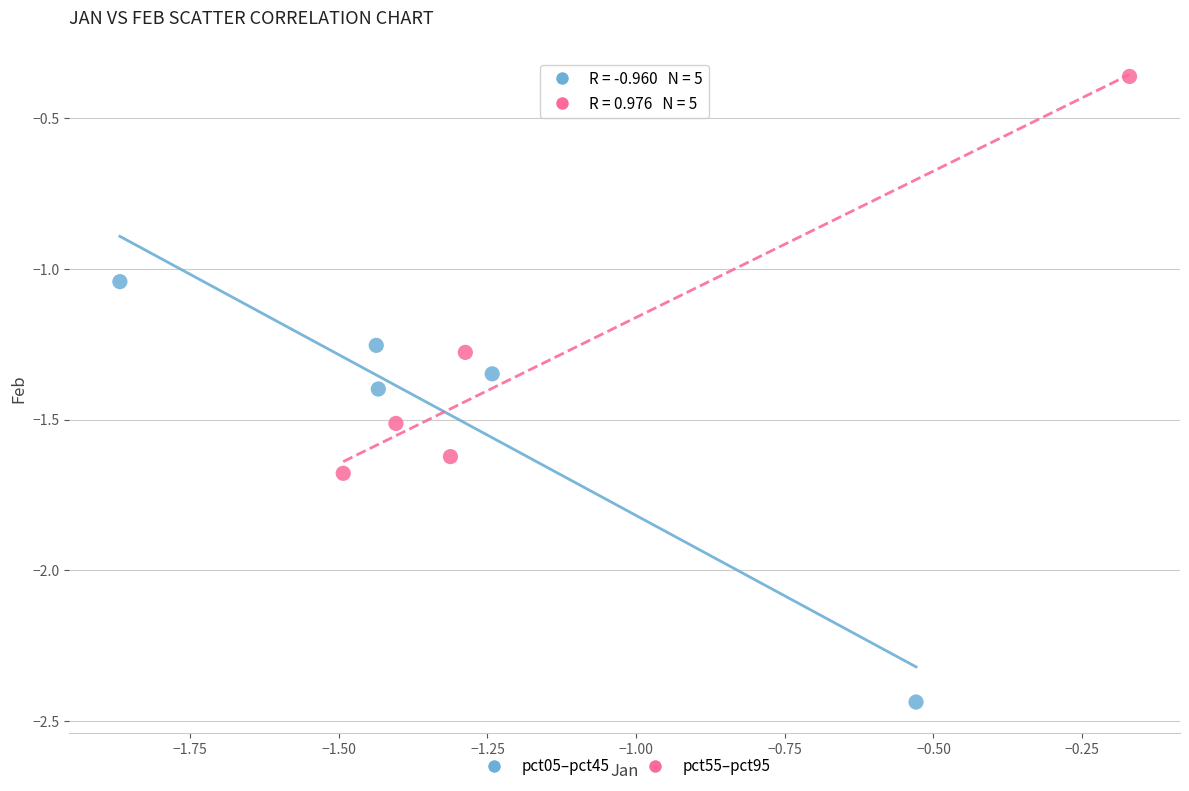

Which series contains the highest Y value?

pct55–pct95